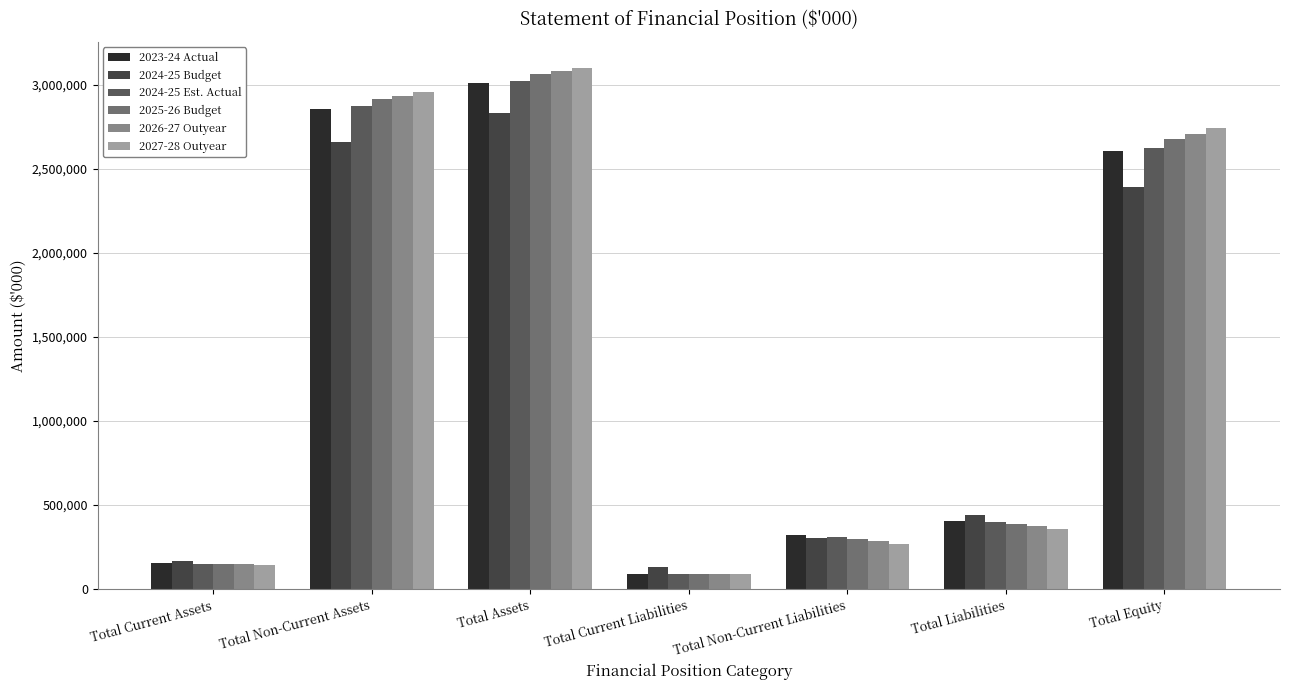

Which series changed the most between Total Current Liabilities and Total Liabilities?

2023-24 Actual